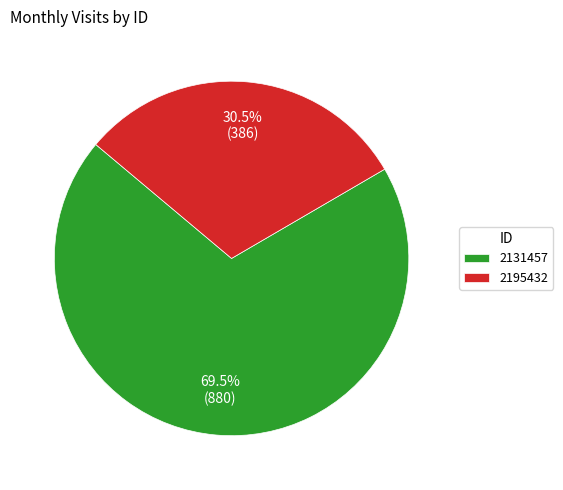

To the nearest percent, what is the difference between the largest and smallest slice percentages?

39%